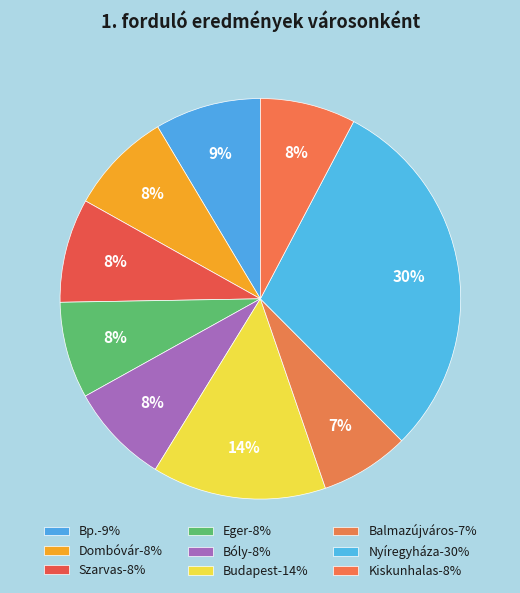

Count the number of slices in the pie.

9